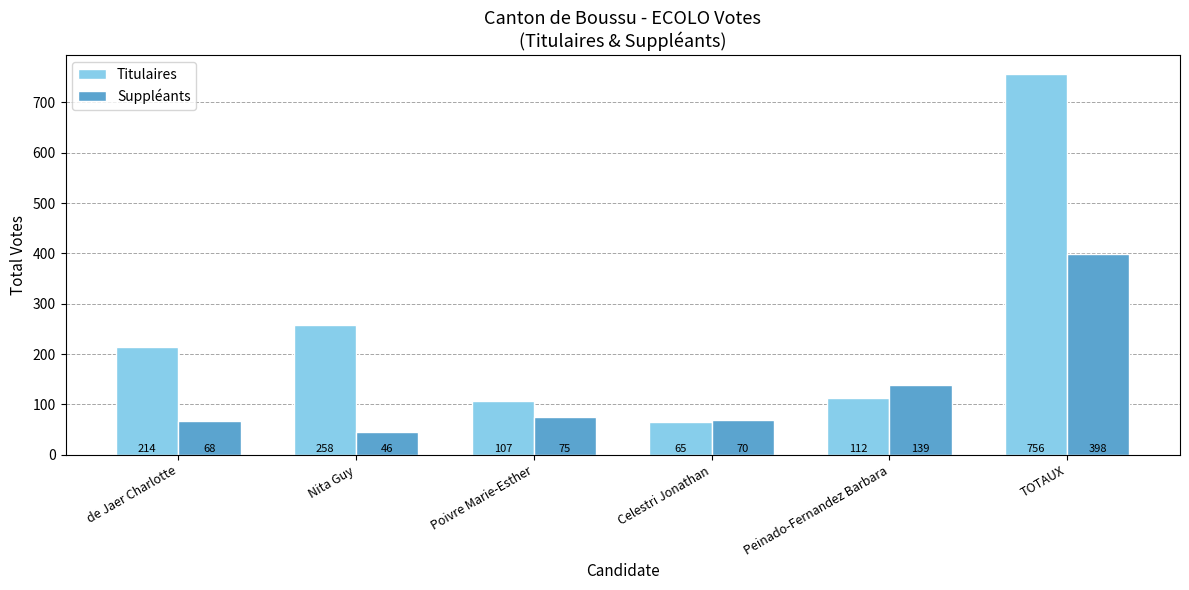

Is the value of Suppléants at Nita Guy greater than the value of Titulaires at Poivre Marie-Esther?

No